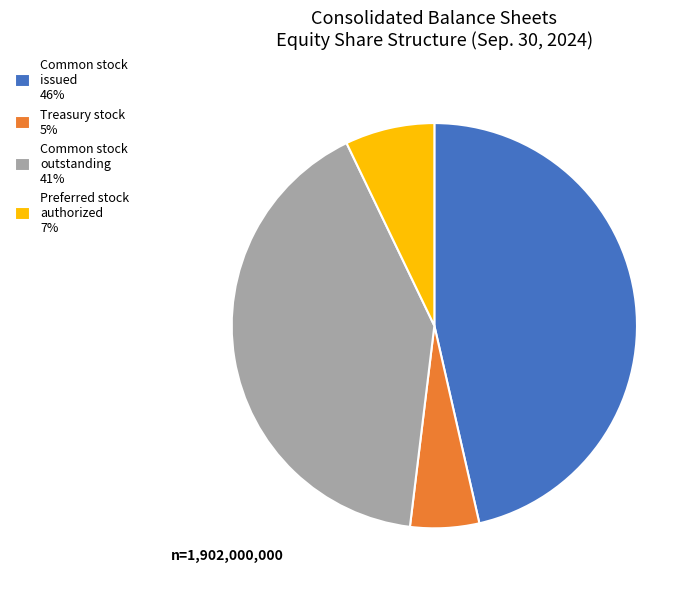

What is the largest slice in the pie chart?

Common stock issued 46%